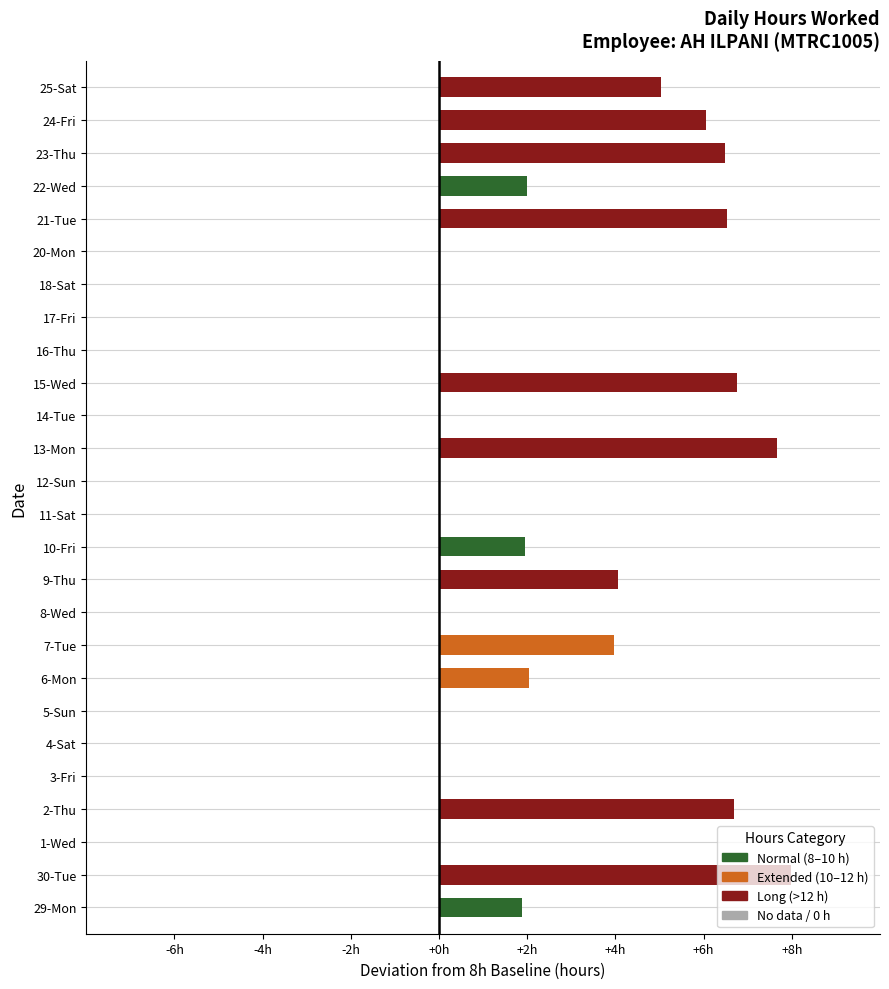

Reading left to right, what are all the values shown in this chart?

29-Mon=9.9	30-Tue=16.0	1-Wed=0.0	2-Thu=14.7	3-Fri=0.0	4-Sat=0.0	5-Sun=0.0	6-Mon=10.0	7-Tue=12.0	8-Wed=0.0	9-Thu=12.1	10-Fri=9.9	11-Sat=0.0	12-Sun=0.0	13-Mon=15.7	14-Tue=0.0	15-Wed=14.8	16-Thu=0.0	17-Fri=0.0	18-Sat=0.0	20-Mon=0.0	21-Tue=14.5	22-Wed=10.0	23-Thu=14.5	24-Fri=14.1	25-Sat=13.0